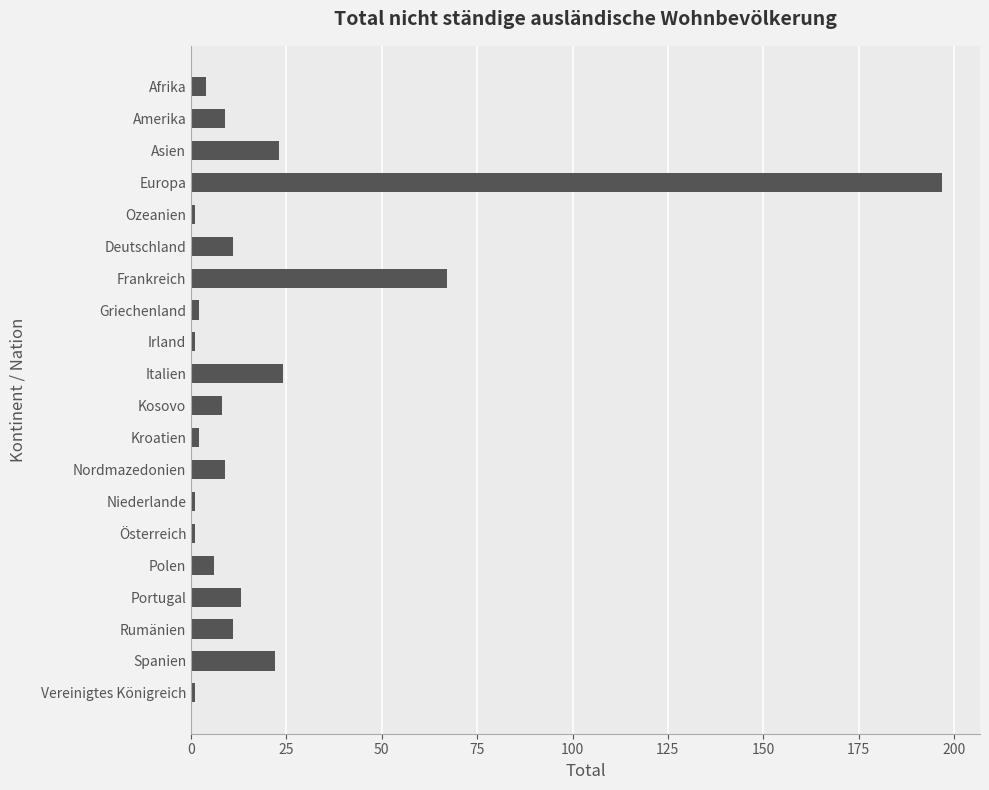

Does the chart contain stacked bars?

No